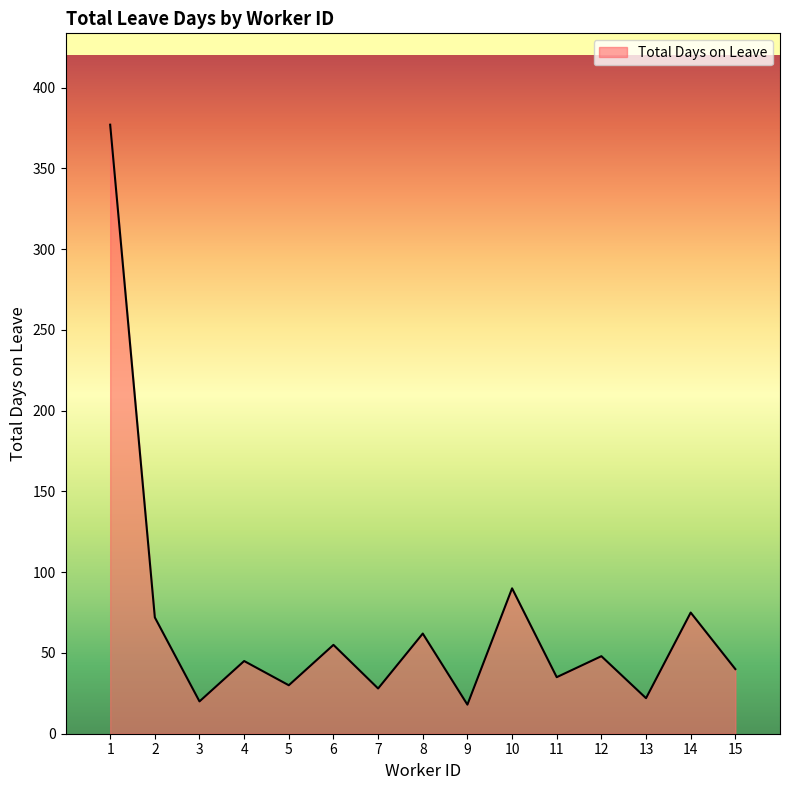

Reading left to right, transcribe all the data shown in this chart.

377	72	20	45	30	55	28	62	18	90	35	48	22	75	40